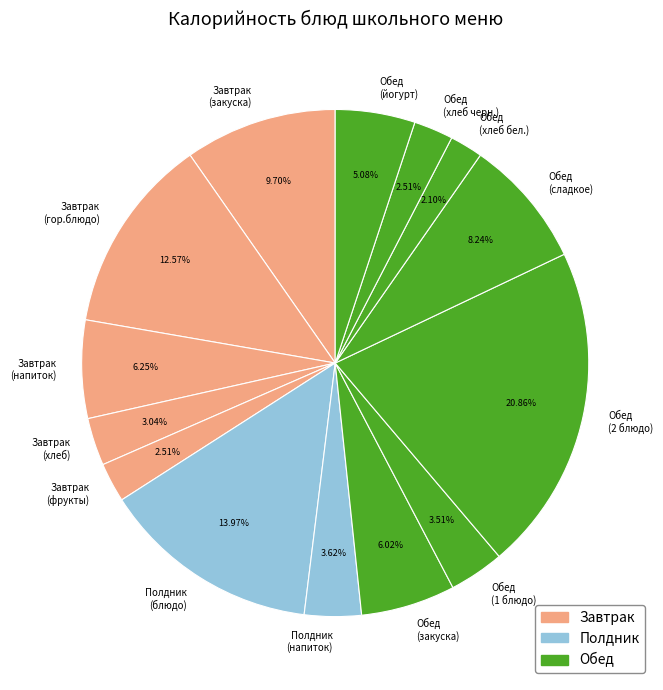

Is there a majority slice in this chart?

No